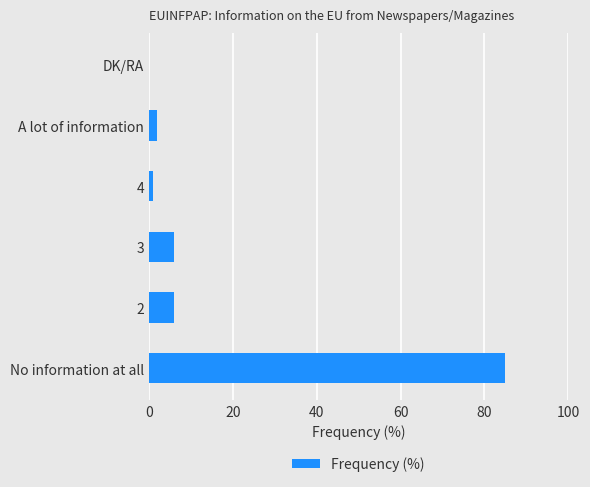

Which has a higher value, 3 or DK/RA?

3